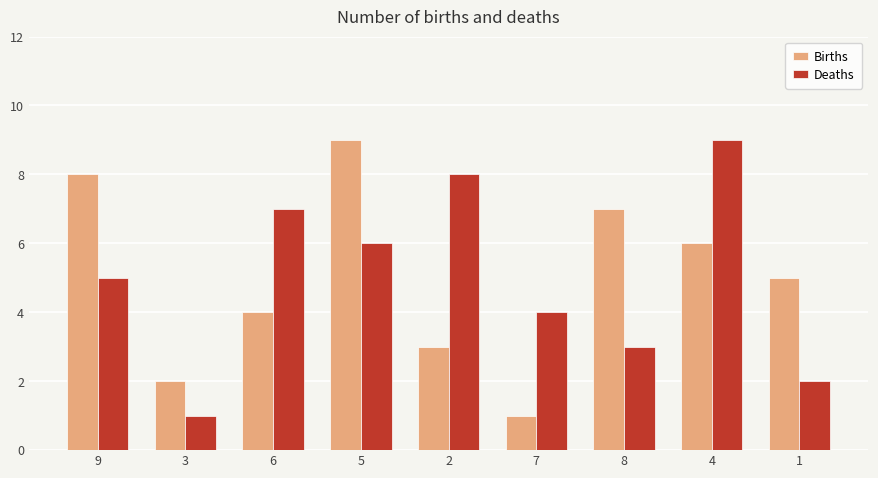

What is the value of the Deaths bar at the 9th from the left?

2